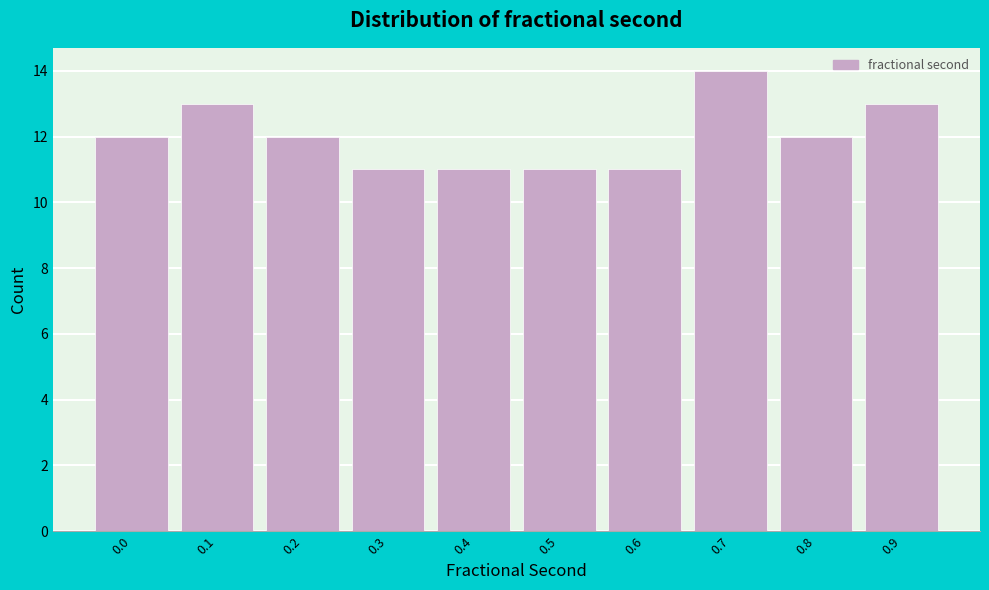

Reading right to left, list all the values displayed in this chart.

0.9=13	0.8=12	0.7=14	0.6=11	0.5=11	0.4=11	0.3=11	0.2=12	0.1=13	0.0=12